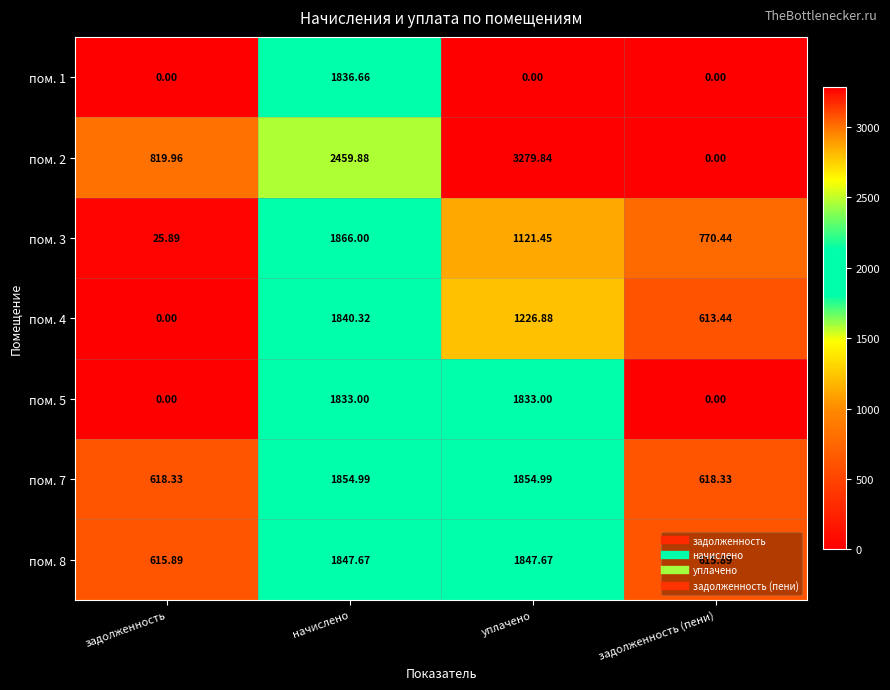

Where is пом. 2 nearest to the value 1639?

задолженность